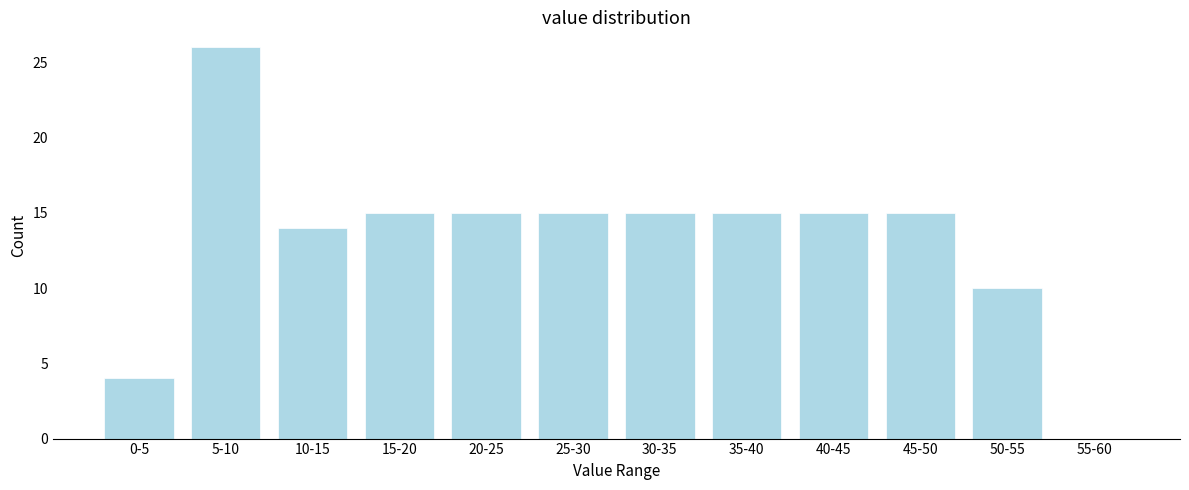

Reading right to left, extract all data points from this chart.

55-60=0	50-55=10	45-50=15	40-45=15	35-40=15	30-35=15	25-30=15	20-25=15	15-20=15	10-15=14	5-10=26	0-5=4